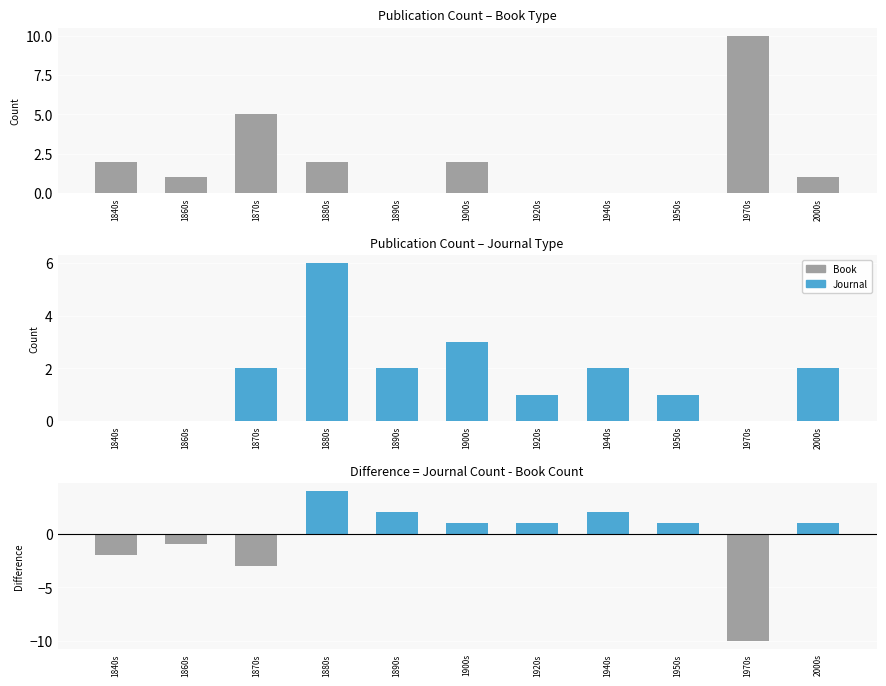

Is the value of Difference (Journal - Book) at 1860s greater than the value of Journal at 1890s?

No